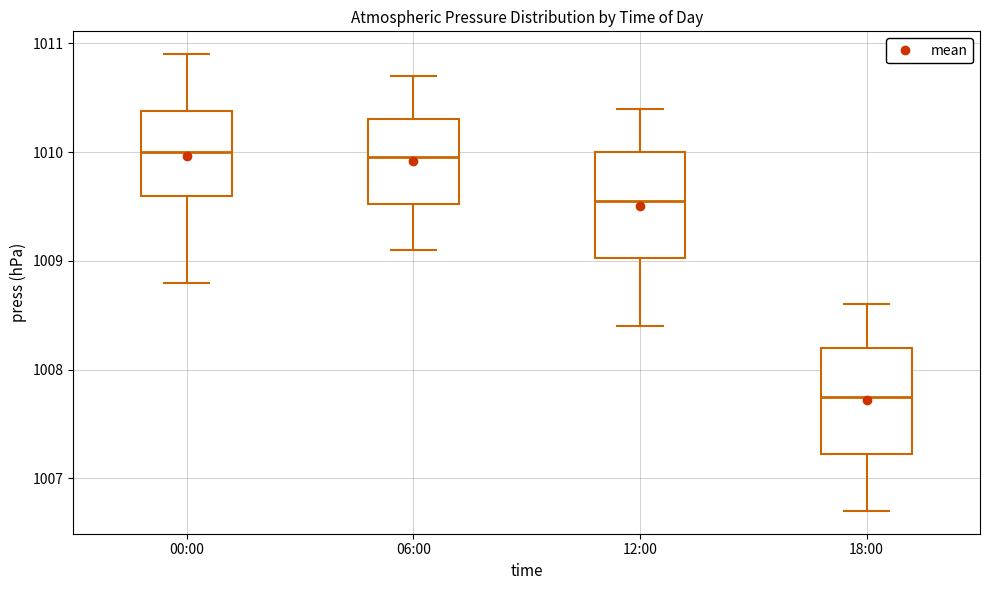

Where does the lower whisker of the box for 00:00 end on the y-axis? The values are not printed on the chart, so give them approximately, as read against the axis.

1008.8